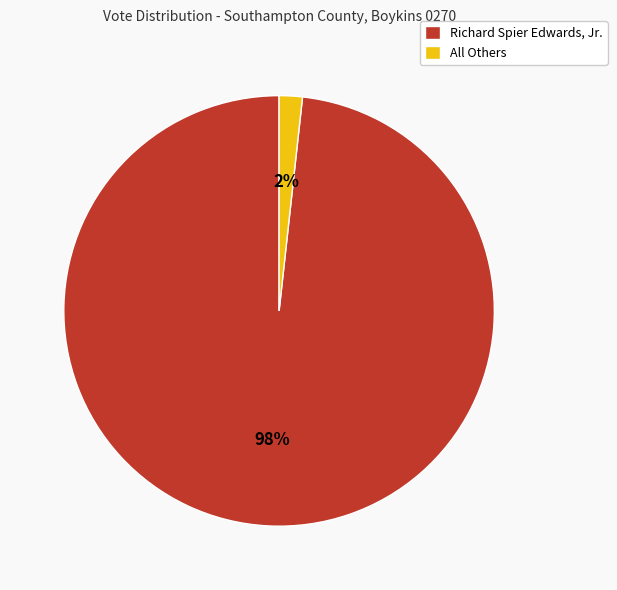

Between Richard Spier Edwards, Jr. and All Others, which is larger?

Richard Spier Edwards, Jr.